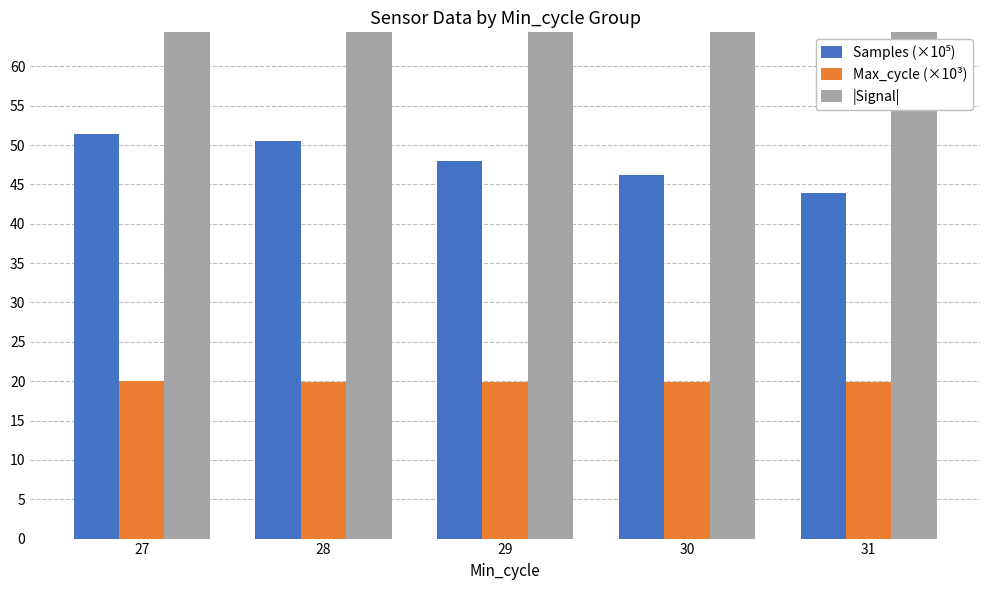

Reading left to right, what are all the values shown in this chart?

Samples (×10⁵): 27=51.5	28=50.5	29=47.9	30=46.1	31=43.9
Max_cycle (×10³): 27=20.1	28=19.9	29=19.9	30=19.9	31=20.0
|Signal|: 27=82.1	28=81.1	29=81.6	30=80.5	31=80.0